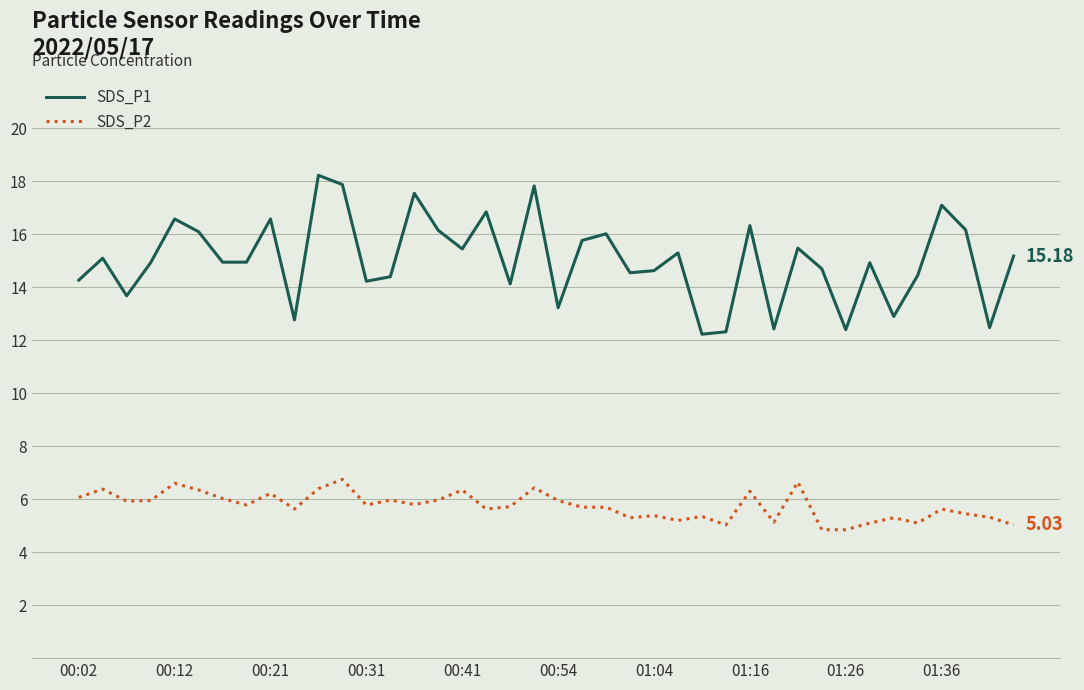

List the series in order of their peak value, lowest first.

SDS_P2, SDS_P1